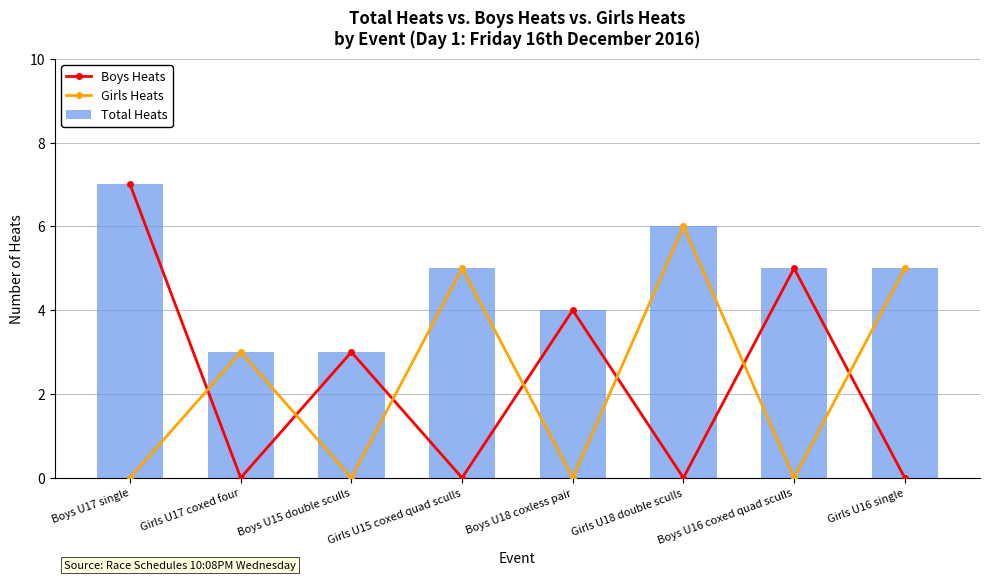

What is the highest value of the Boys Heats series?

7